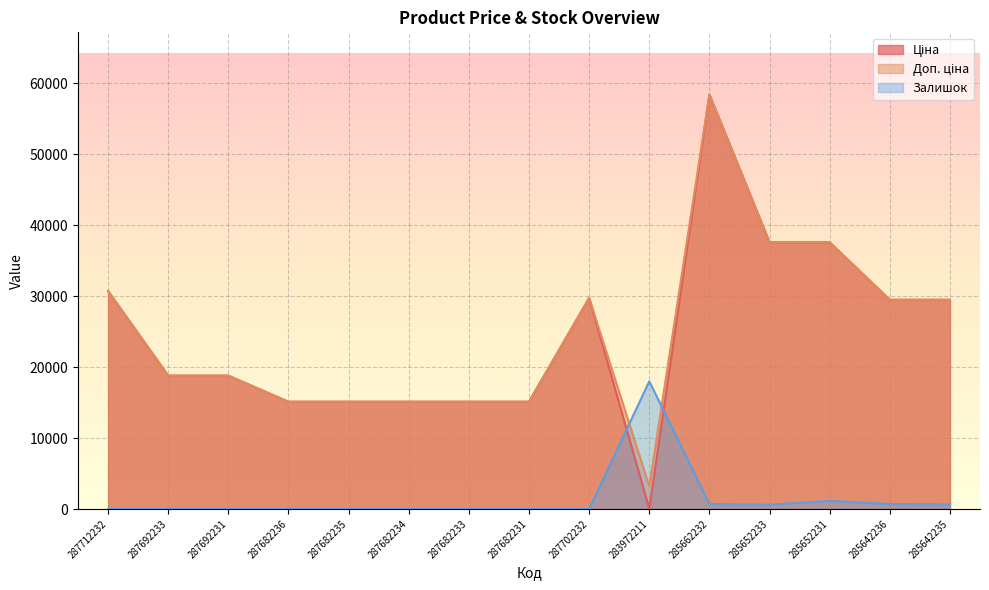

Reading left to right, what are all the values shown in this chart?

Ціна: 30717.1	18796.8	18796.8	15120.0	15120.0	15120.0	15120.0	15120.0	29747.2	32.0	58426.5	37593.6	37593.6	29491.5	29491.5
Доп. ціна: 30717.1	18796.8	18796.8	15120.0	15120.0	15120.0	15120.0	15120.0	29747.2	3205.0	58426.5	37593.6	37593.6	29491.5	29491.5
Залишок: 0.0	0.0	0.0	0.0	0.0	0.0	0.0	0.0	0.0	18000.0	700.0	600.0	1150.0	700.0	650.0